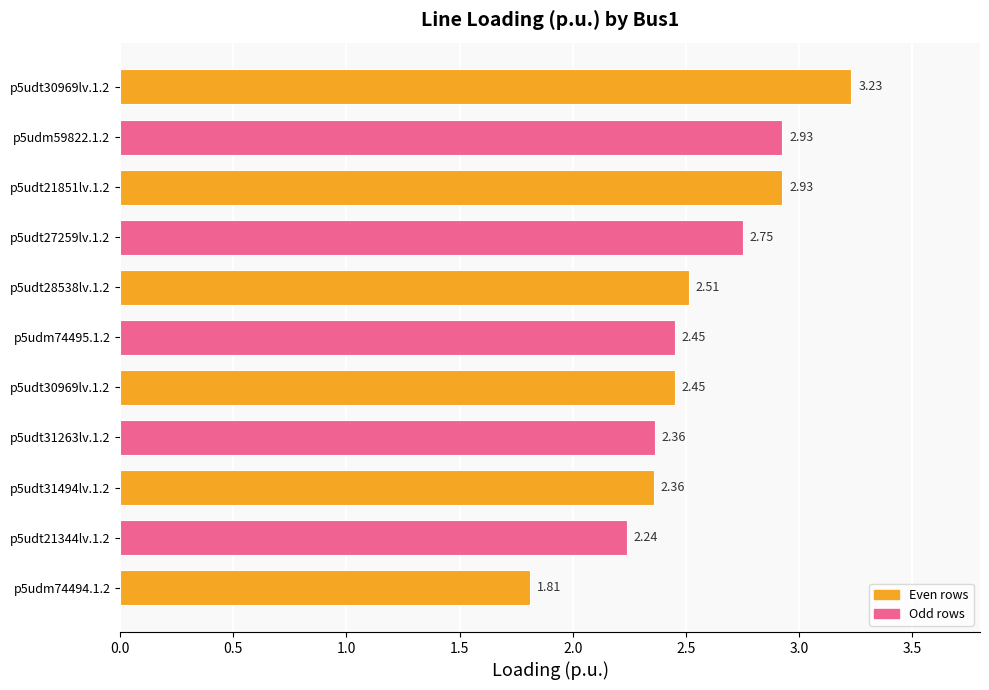

Count the number of categories in the chart.

11